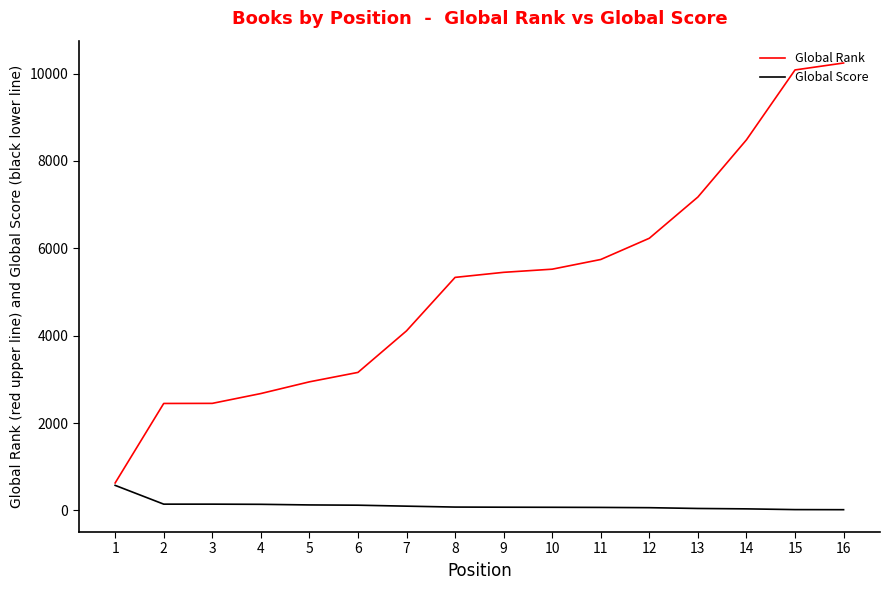

What are all the series names shown in the legend?

Global Rank, Global Score